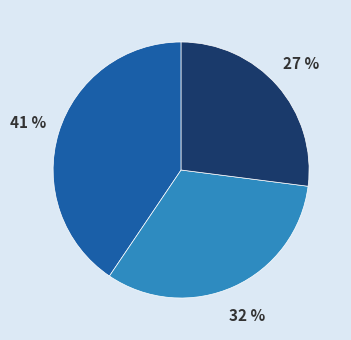

Does any single category account for the majority?

No